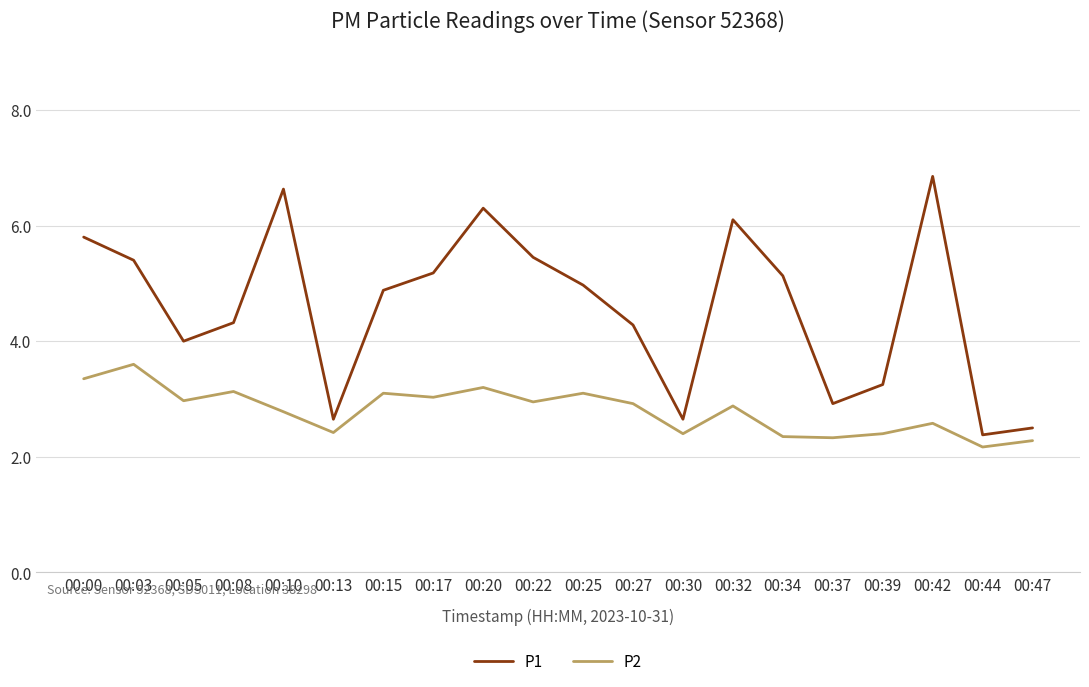

What is the difference between the second highest and second lowest values in the P1 series?

4.1